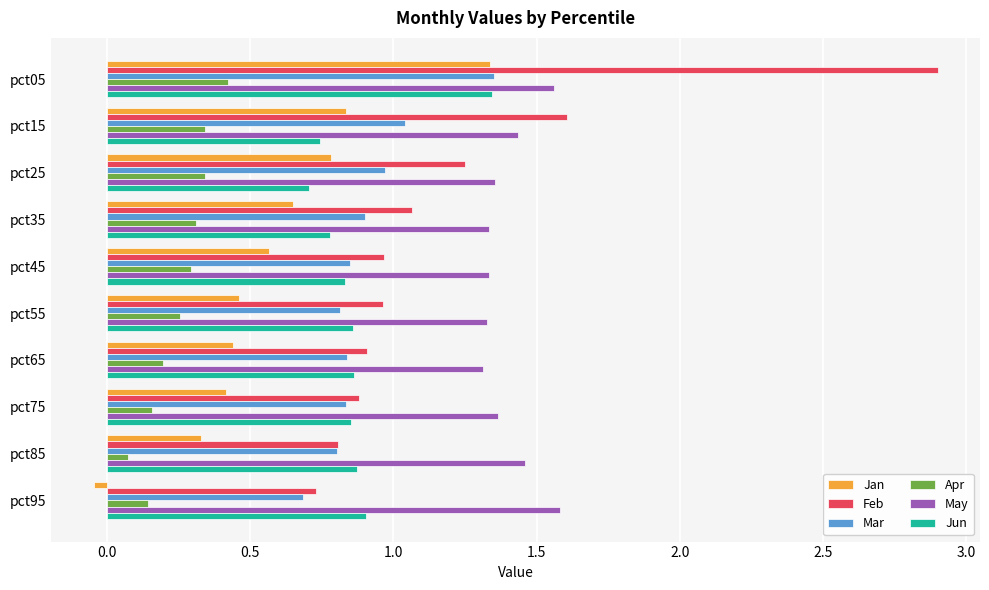

What is the sum of all Mar values?

9.1